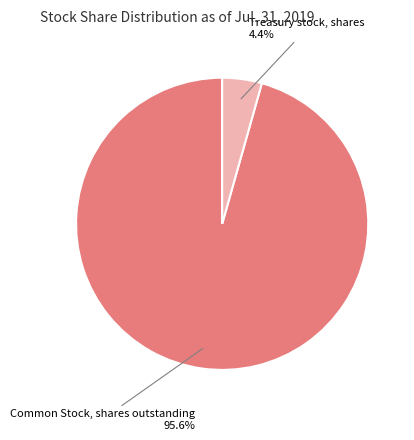

How many segments does this pie chart have?

2